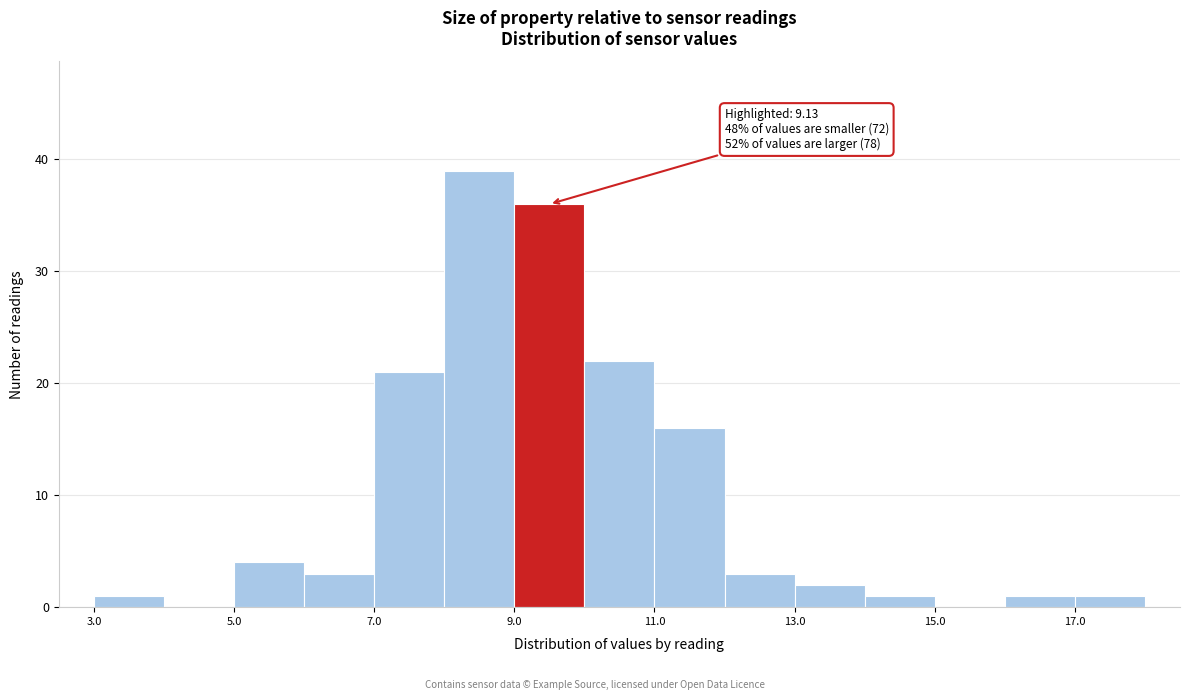

Which range on the x-axis has the tallest bar?

8 to 9